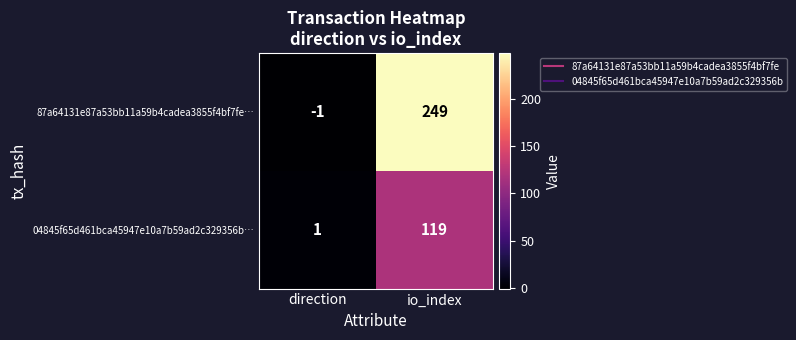

What is the difference between the maximum and minimum values in the 87a64131e87a53bb11a59b4cadea3855f4bf7fe… series?

250